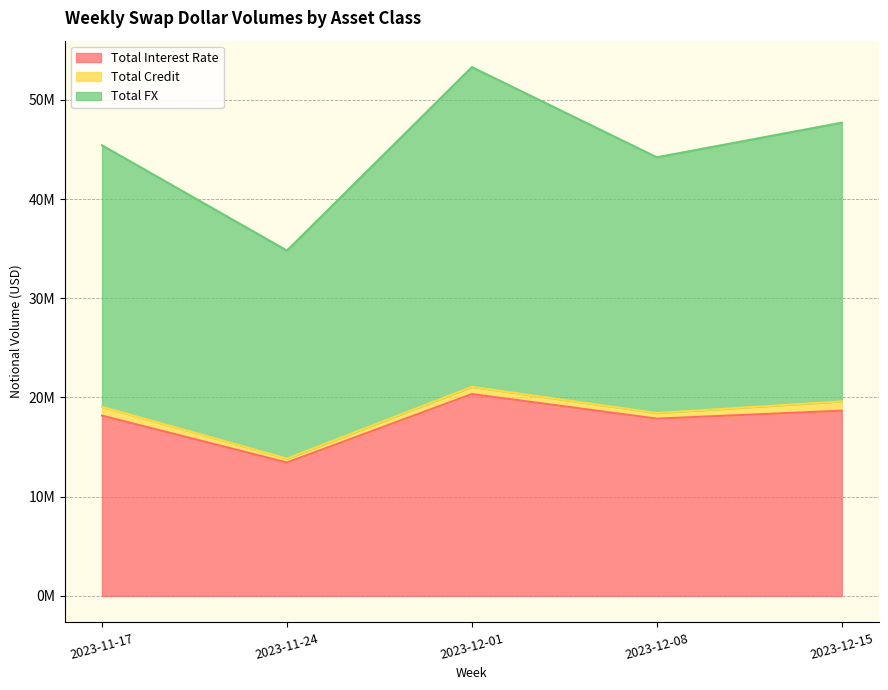

Which category has the lowest value in the Total FX series?

2023-11-24